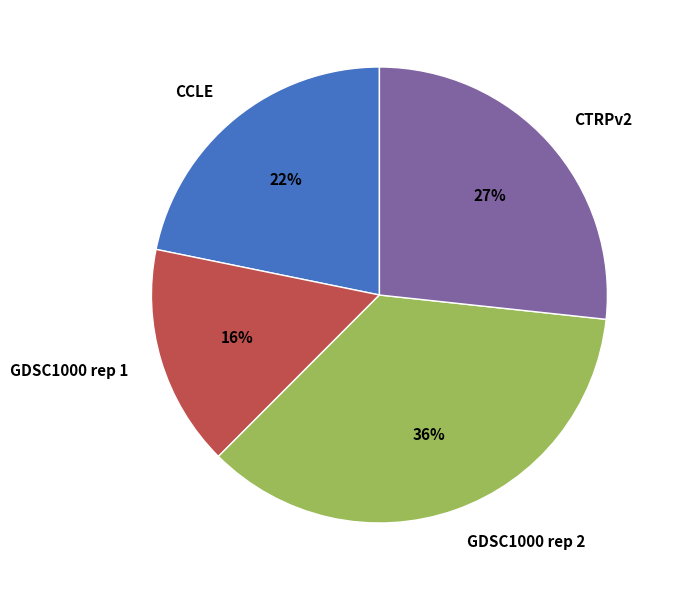

Between CTRPv2 and GDSC1000 rep 2, which is larger?

GDSC1000 rep 2